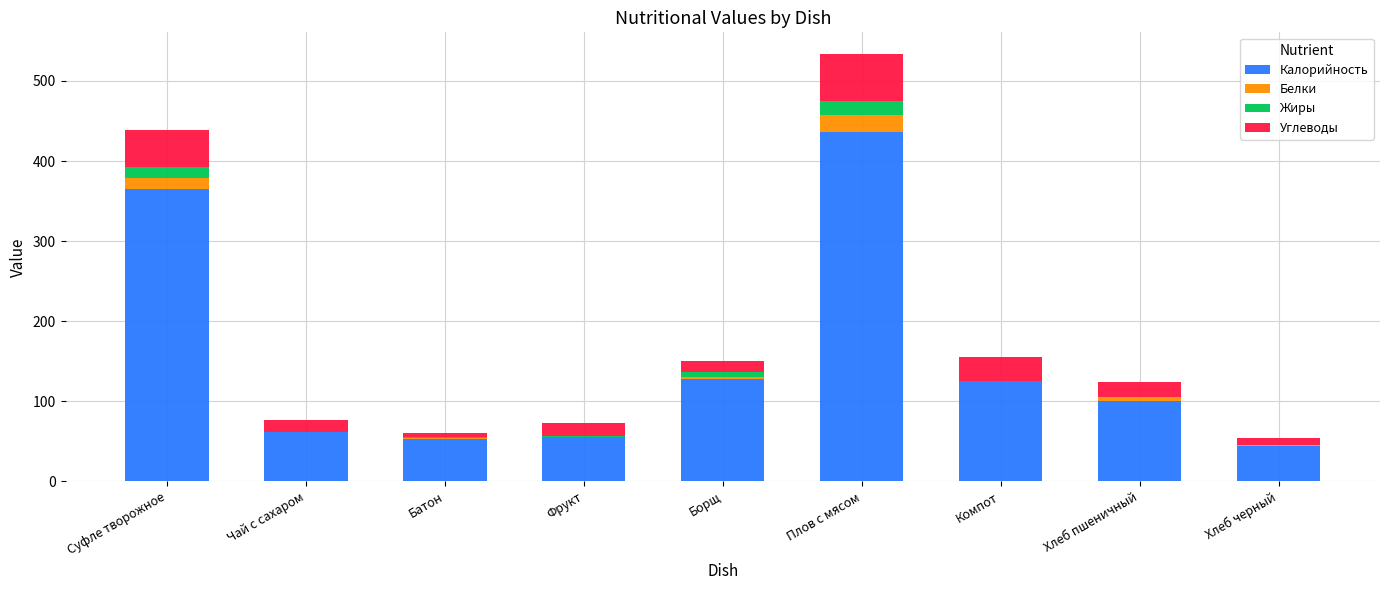

Which category has the highest value in the Калорийность series?

Плов с мясом